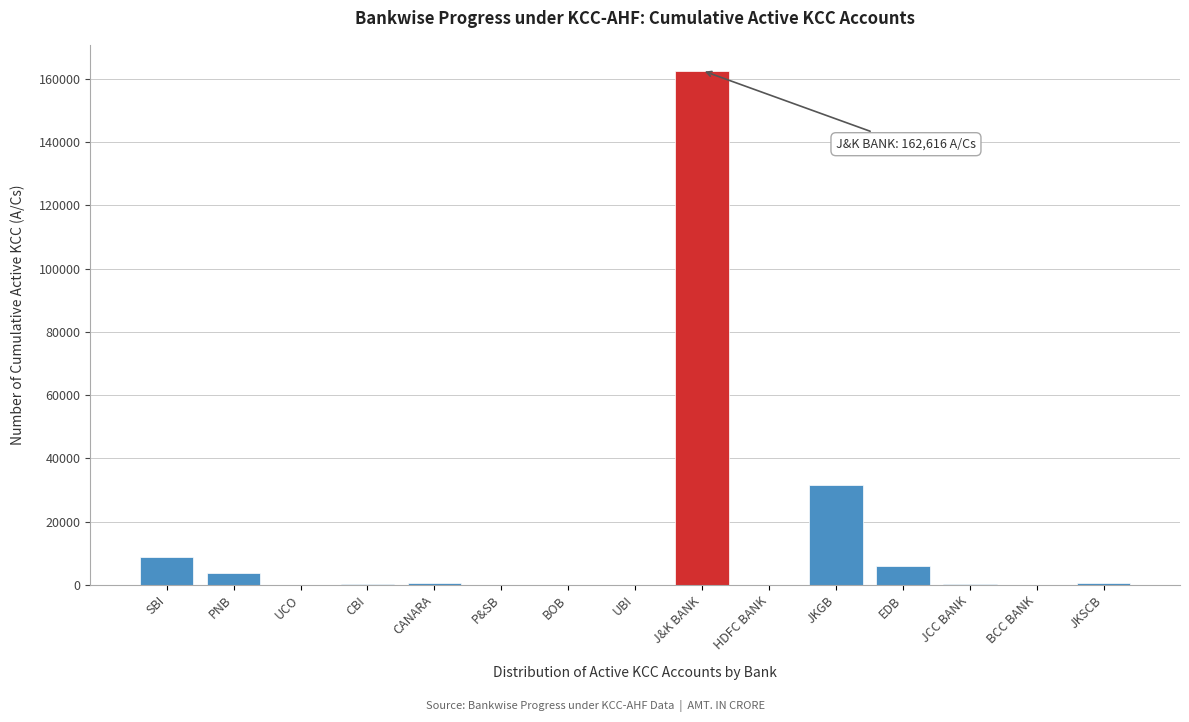

What is the greatest value displayed?

162616